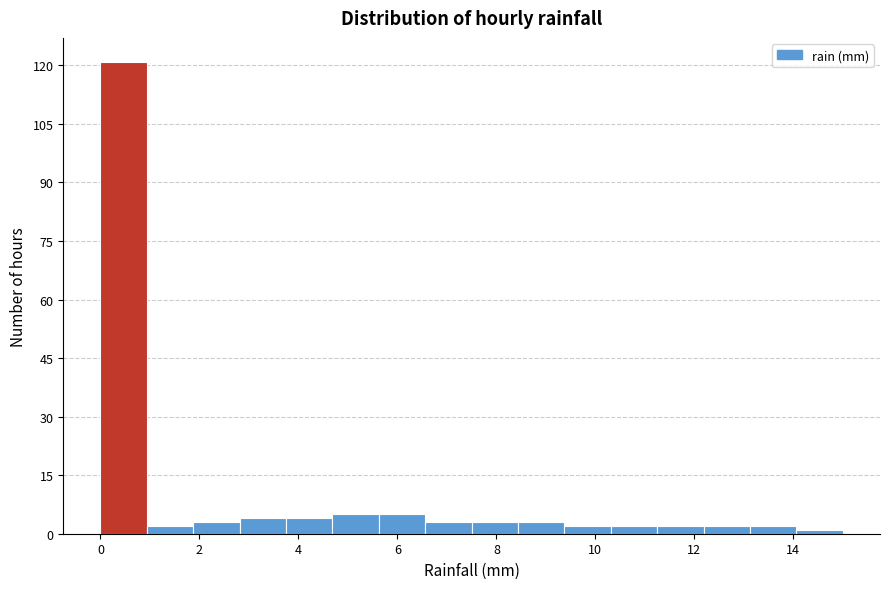

What is the height of the bar covering 4.6 to 5.6 on the x-axis? Neither the bar edges nor the heights are printed on the chart, so give them approximately, as read against the axes.

6